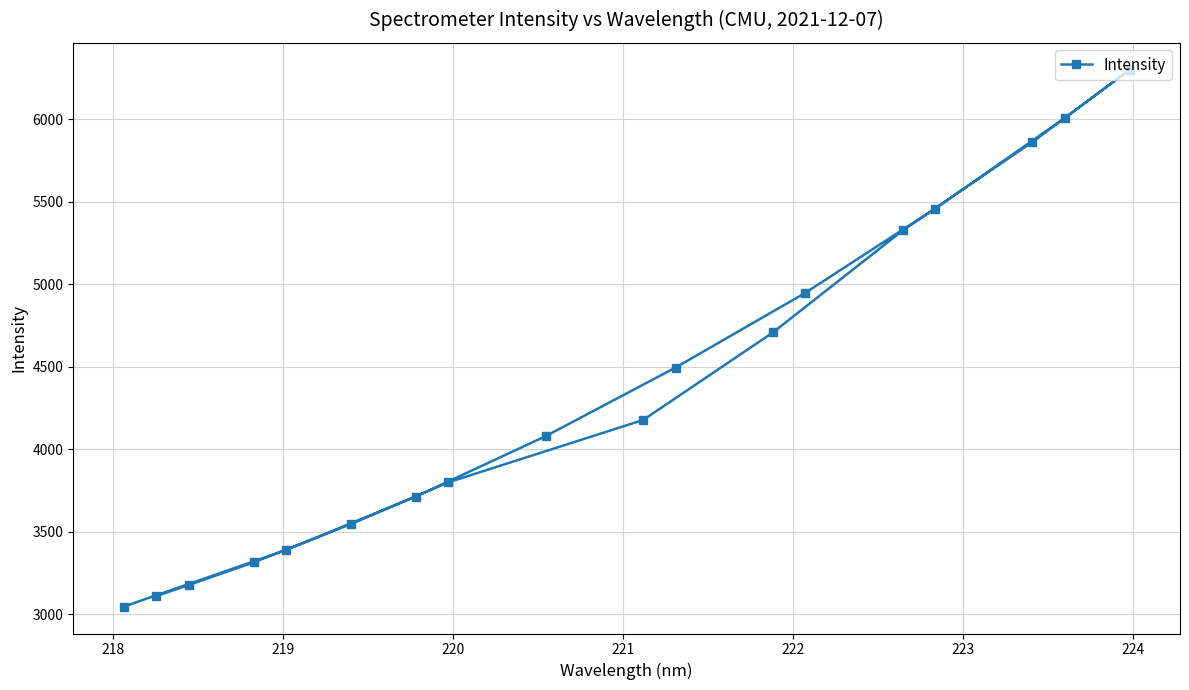

How many interior local peaks (higher than both neighbors) does the data have?

1